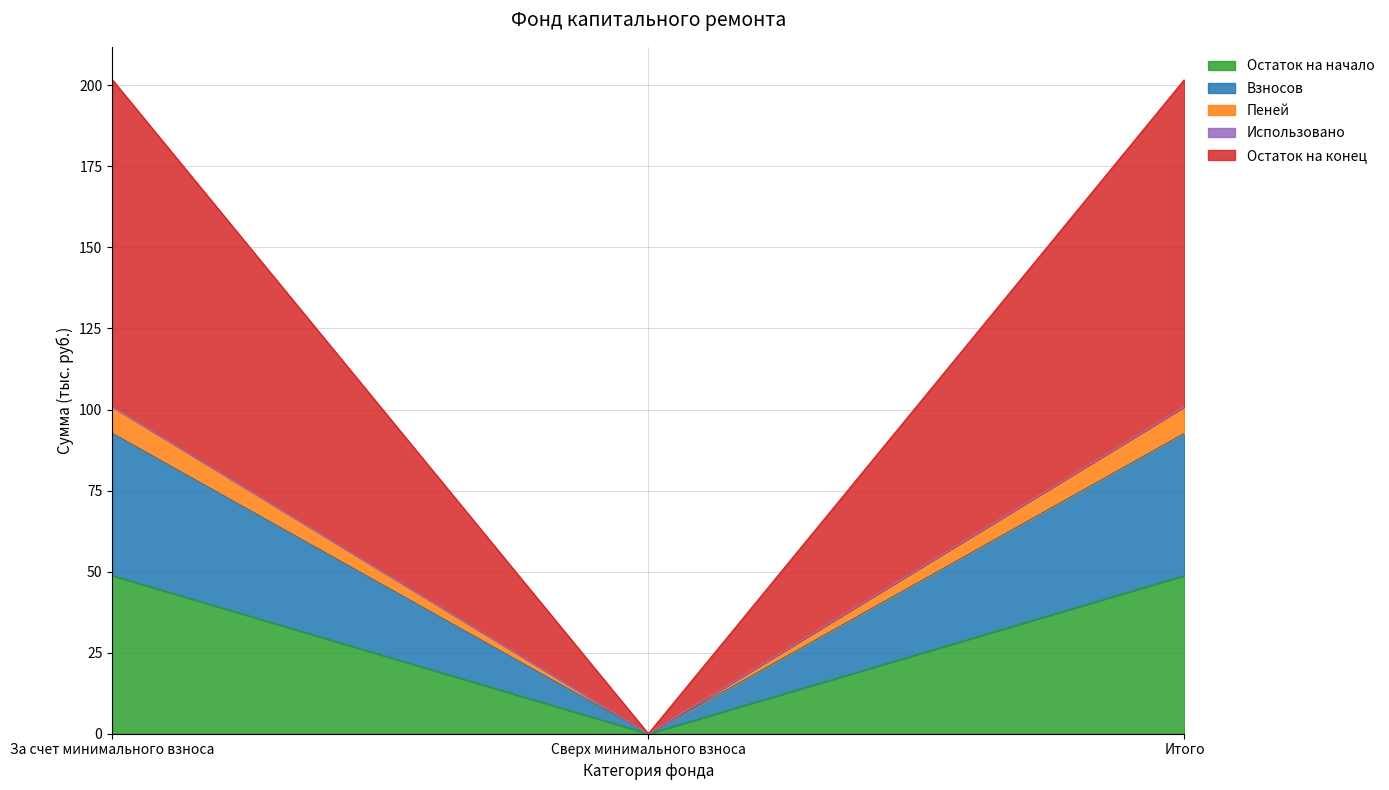

What is the highest value of the Остаток на начало series?

48.8